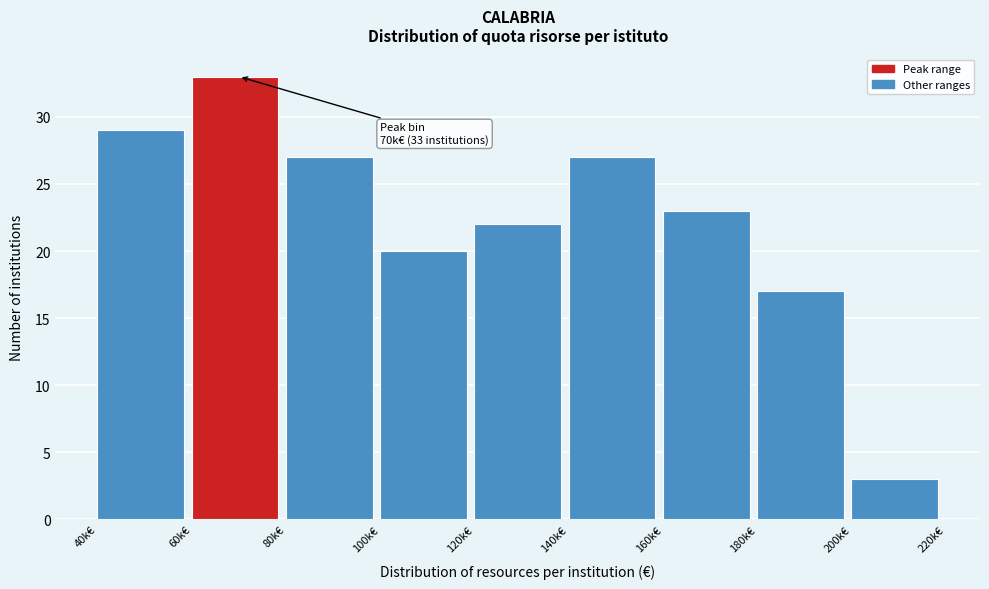

Reading left to right, transcribe all the data shown in this chart.

40k€=29	60k€=33	80k€=27	100k€=20	120k€=22	140k€=27	160k€=23	180k€=17	200k€=3